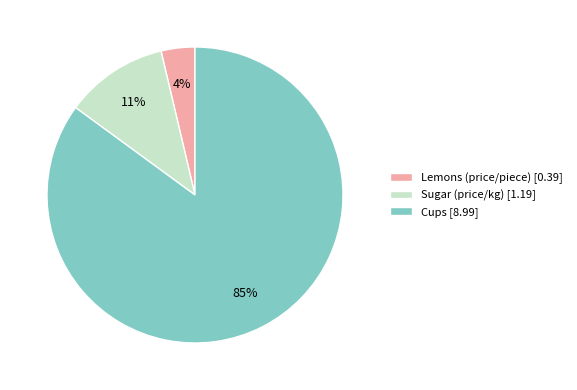

Which slice represents more than half of the pie?

Cups